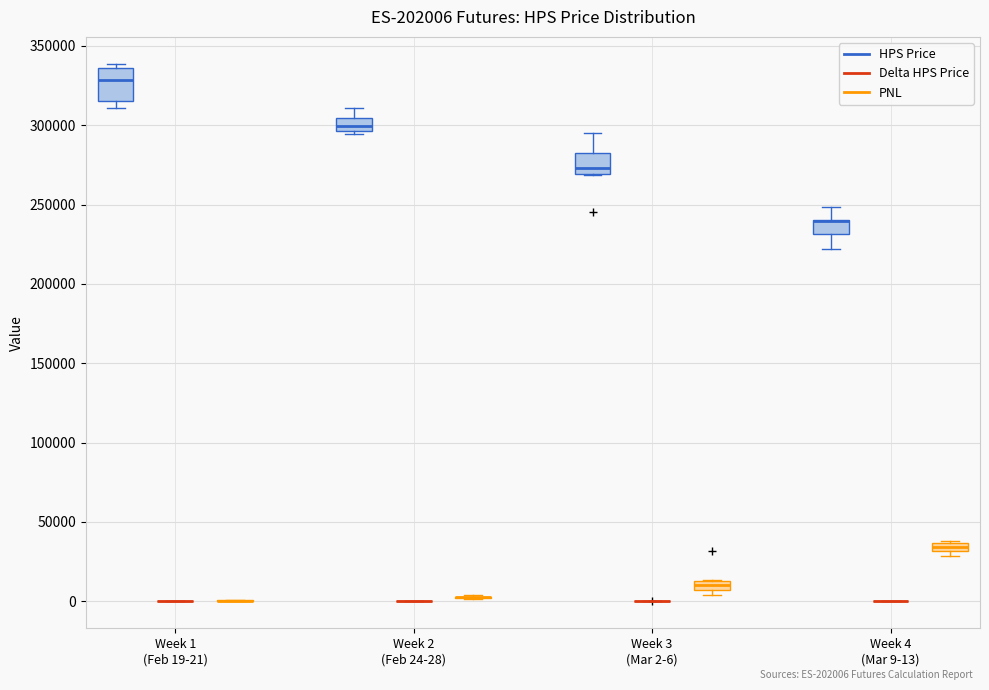

Where is the upper edge of the box for Week 1 (Feb 19-21) (HPS Price) on the y-axis? The values are not printed on the chart, so give them approximately, as read against the axis.

335000